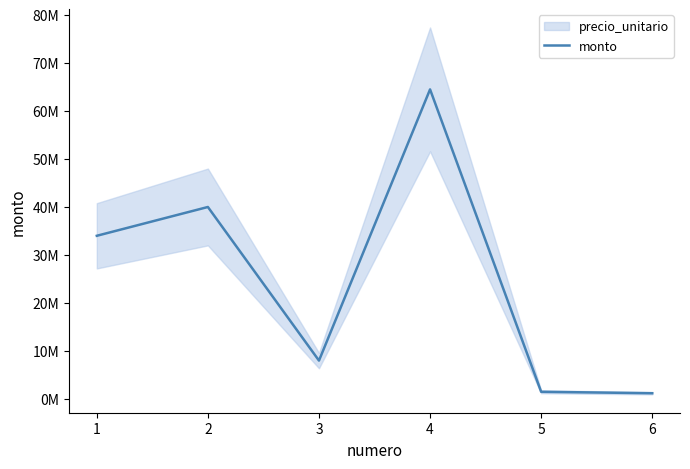

Which has a higher value, 4 or 2?

4